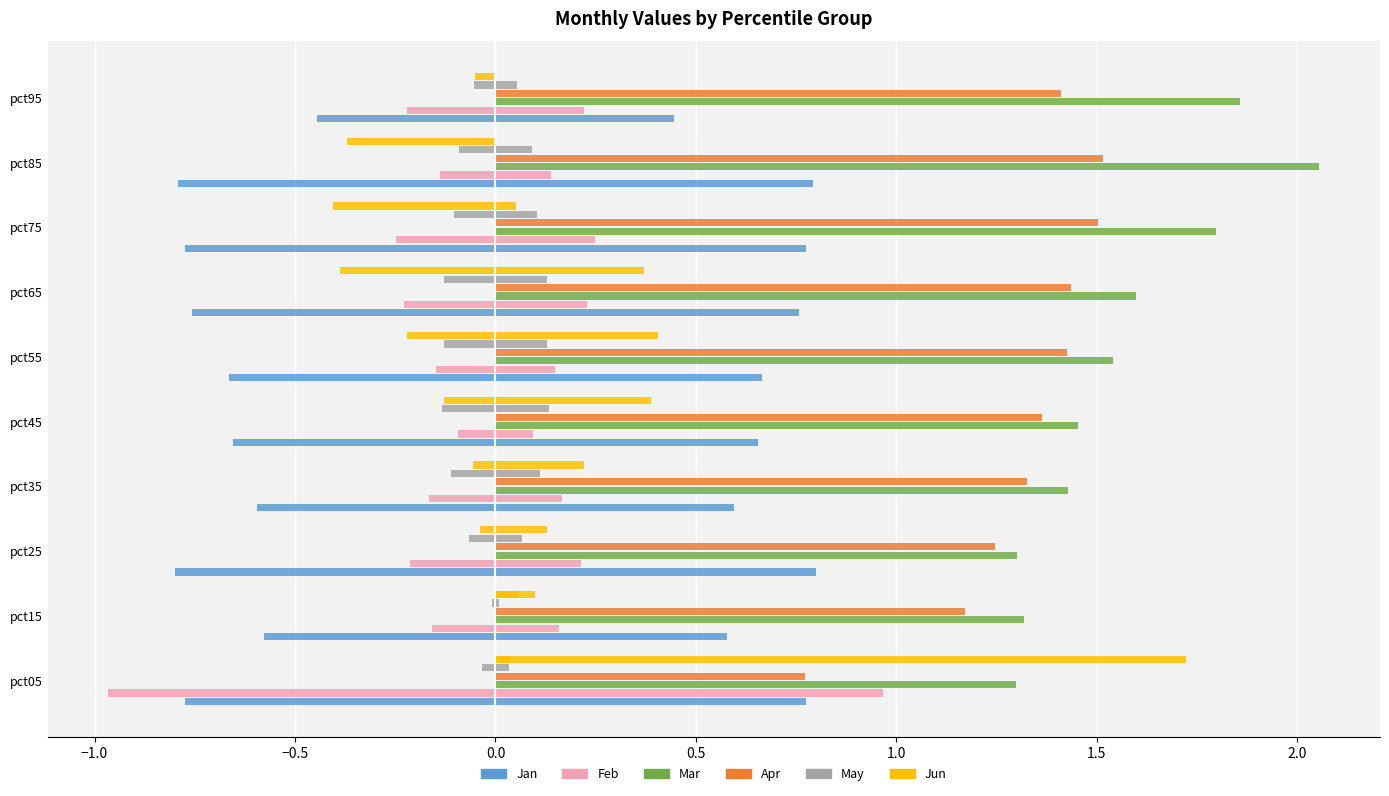

What are all the series names shown in the legend?

Jan, Feb, Mar, Apr, May, Jun